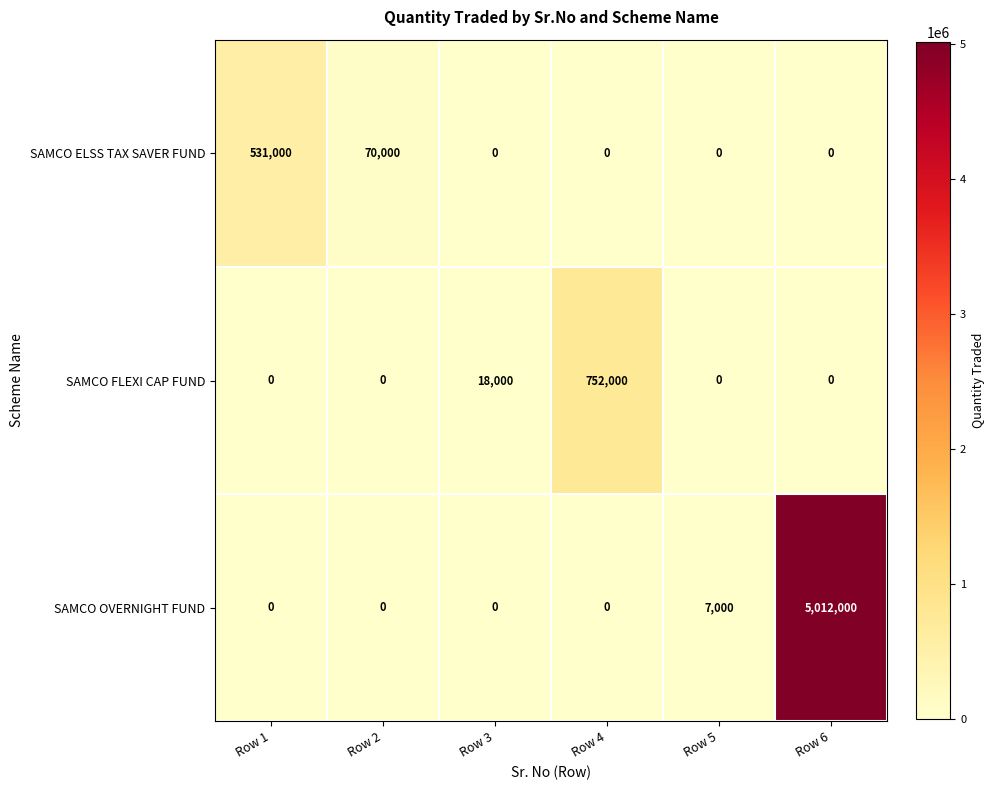

Reading right to left, list all the values displayed in this chart.

SAMCO ELSS TAX SAVER FUND: Row 6=0	Row 5=0	Row 4=0	Row 3=0	Row 2=70000	Row 1=531000
SAMCO FLEXI CAP FUND: Row 6=0	Row 5=0	Row 4=752000	Row 3=18000	Row 2=0	Row 1=0
SAMCO OVERNIGHT FUND: Row 6=5012000	Row 5=7000	Row 4=0	Row 3=0	Row 2=0	Row 1=0